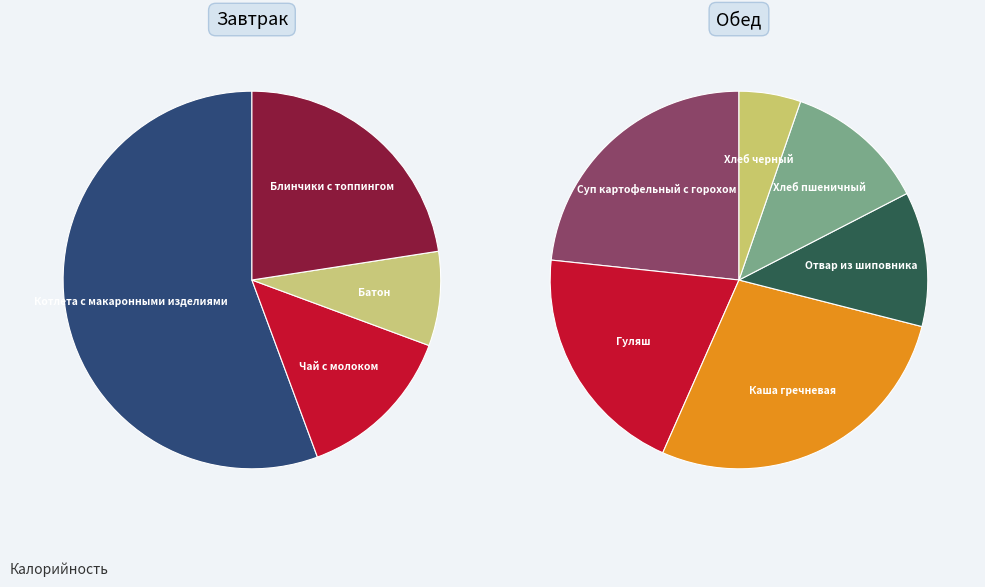

To the nearest percent, what is the difference between the largest and smallest slice percentages?

22%